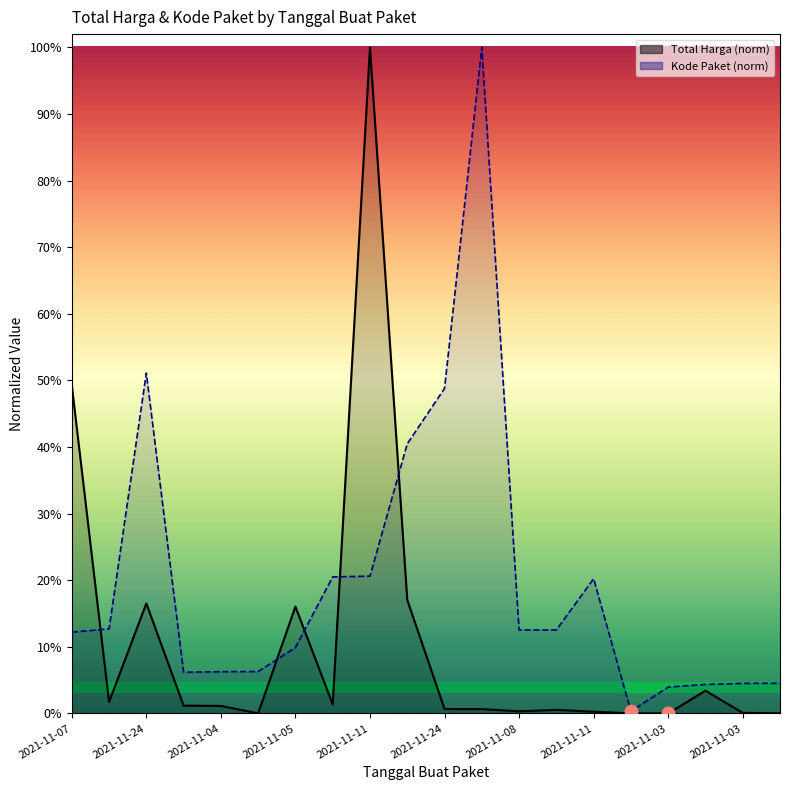

Is the value of Total Harga at 2021-11-11 greater than the value of Kode Paket at 2021-11-24?

No